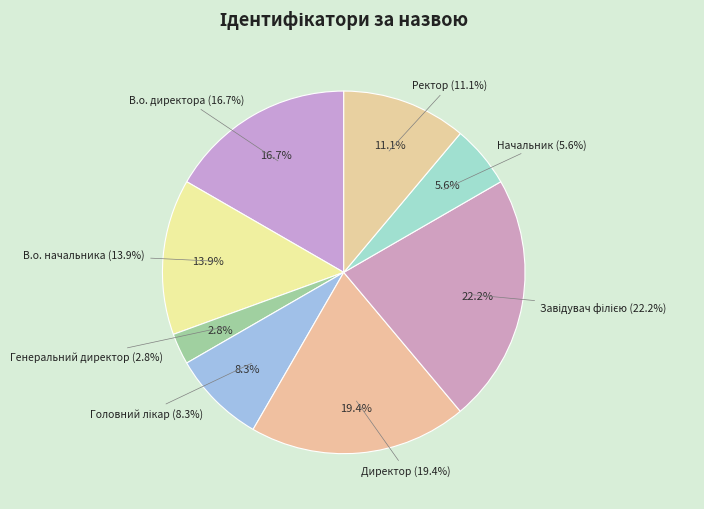

Is it true that В.о. директора is 17% of the pie?

True